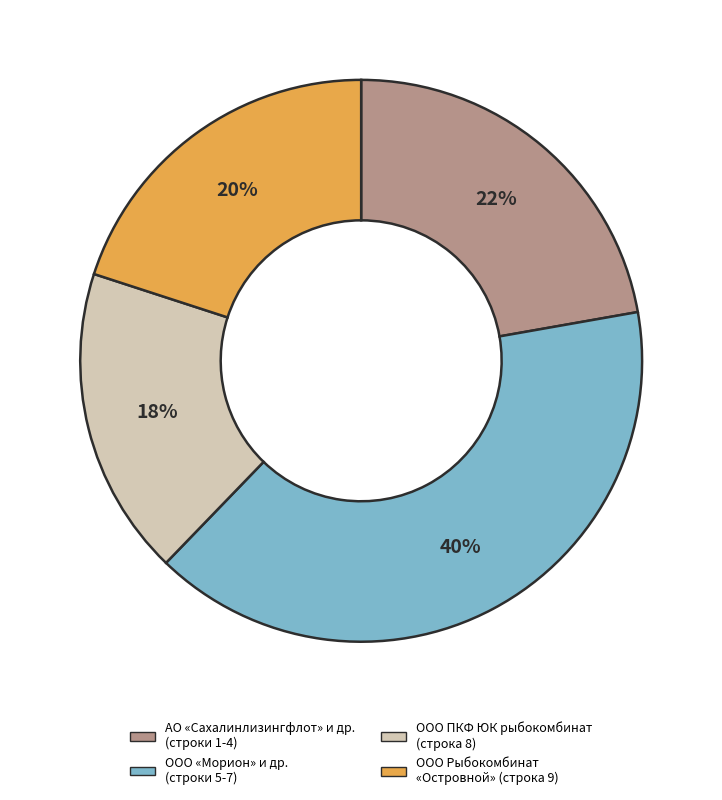

Combined, do ООО «Морион» и др. (строки 5-7) and АО «Сахалинлизингфлот» и др. (строки 1-4) account for over 50%?

Yes